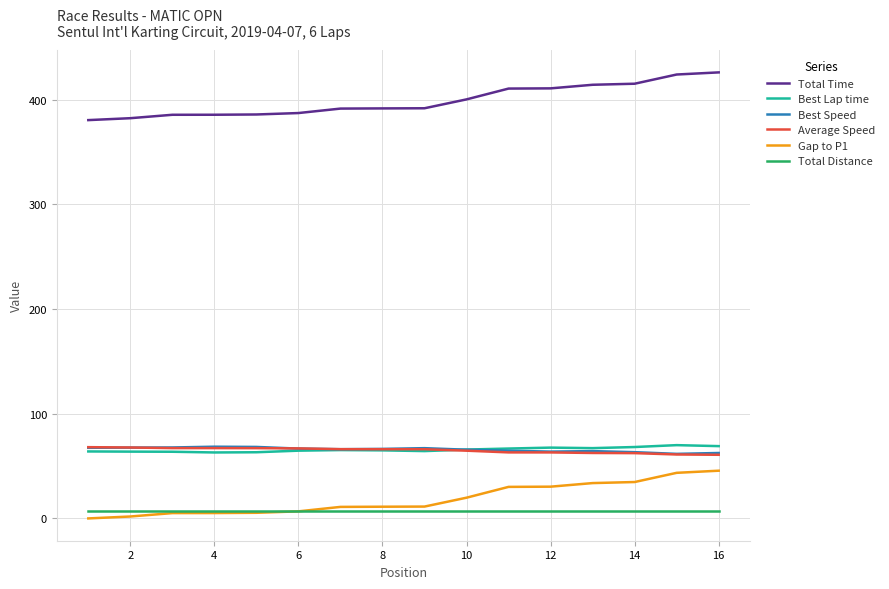

What is the greatest value displayed?

426.2